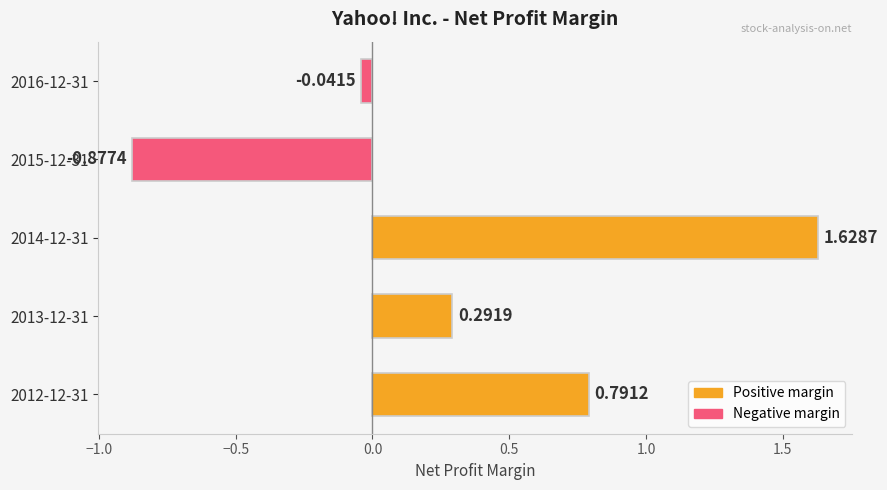

What is the change in value from 2016-12-31 to 2015-12-31?

-0.8